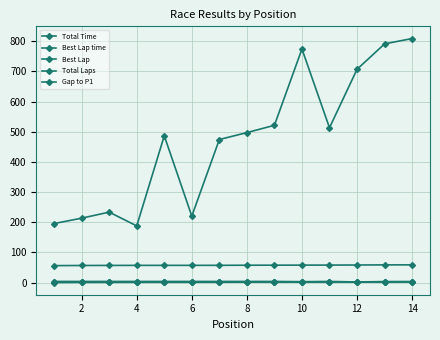

Reading left to right, transcribe all the data shown in this chart.

Total Time: 195.5	213.3	233.4	187.7	486.4	220.2	474.1	497.0	521.3	774.2	513.1	706.9	791.2	808.9
Best Lap time: 56.0	56.5	56.7	56.8	56.9	56.9	57.0	57.4	57.5	57.7	57.8	58.1	58.5	58.6
Best Lap: 3.0	3.0	3.0	3.0	3.0	3.0	3.0	3.0	3.0	2.0	3.0	2.0	2.0	2.0
Total Laps: 3.0	3.0	3.0	3.0	3.0	3.0	3.0	3.0	3.0	3.0	3.0	2.0	3.0	3.0
Gap to P1: 0.0	0.4	0.7	0.8	0.9	0.9	1.0	1.3	1.5	1.7	1.8	2.0	2.5	2.6